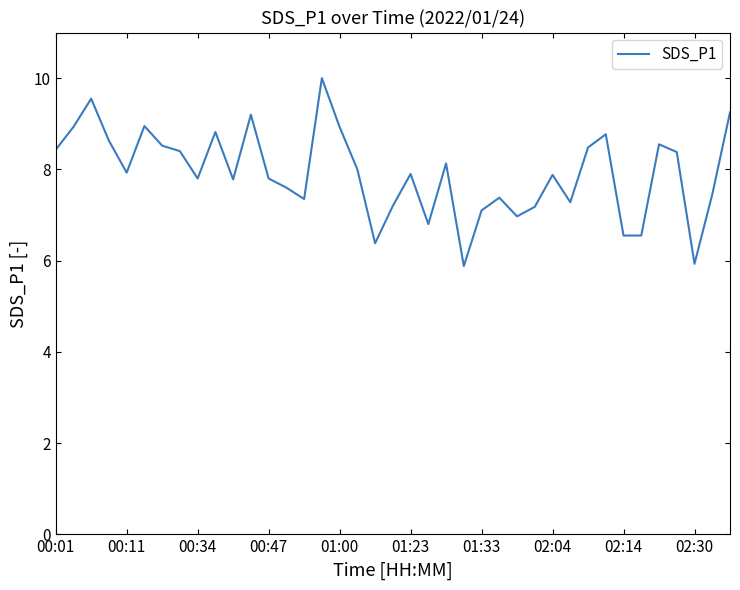

What is the maximum value shown in the chart?

10.0